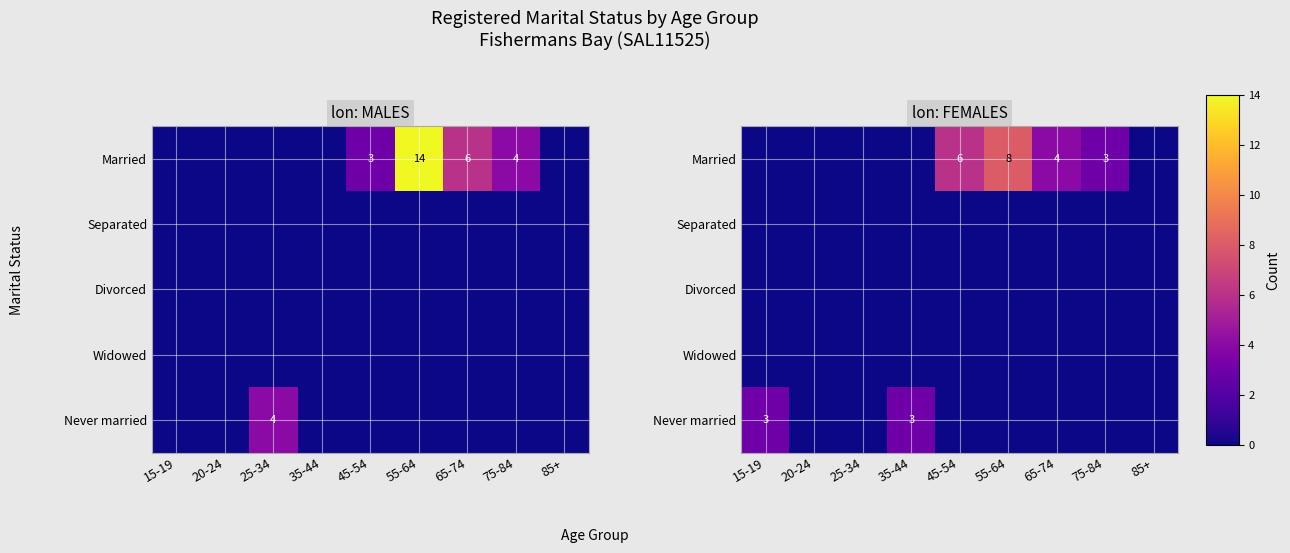

Which series has the largest range (max minus min)?

Married